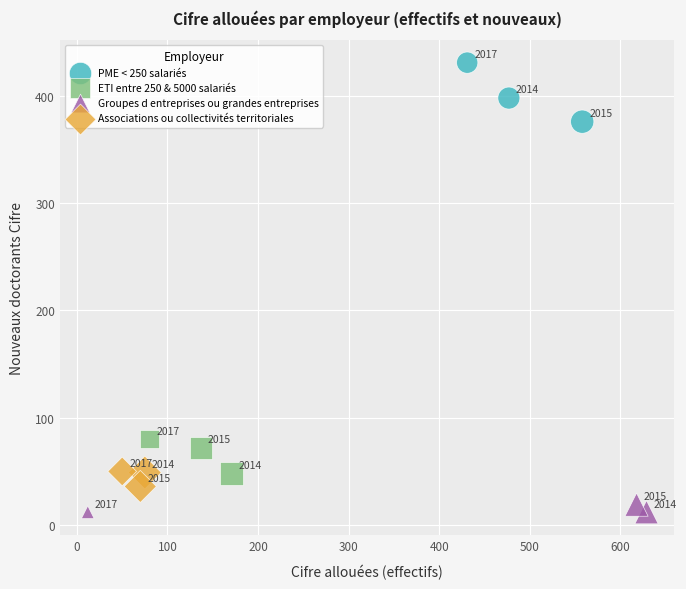

Which series reaches the minimum Y coordinate?

Groupes d entreprises ou grandes entreprises